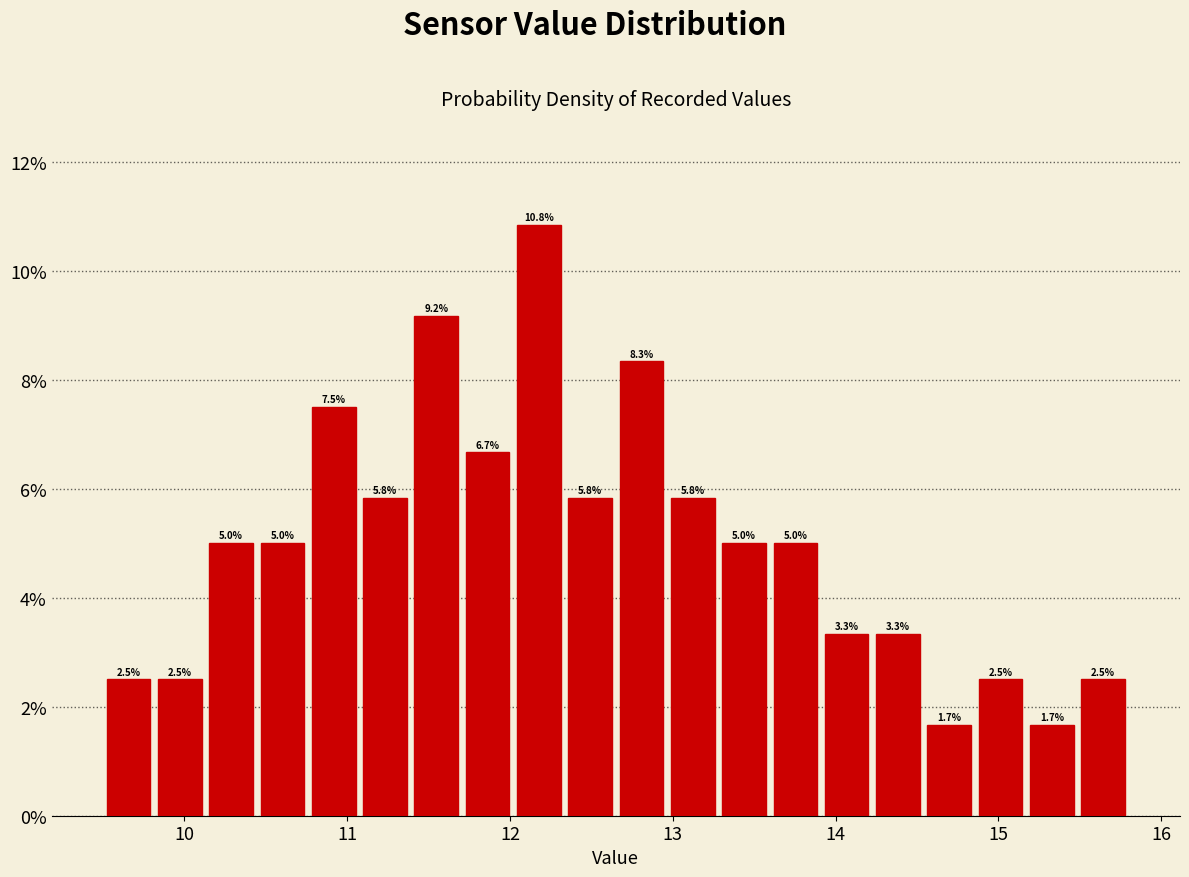

Around what value on the x-axis is the tallest bar? Give the approximate position of its centre, as read against the axis.

12.2